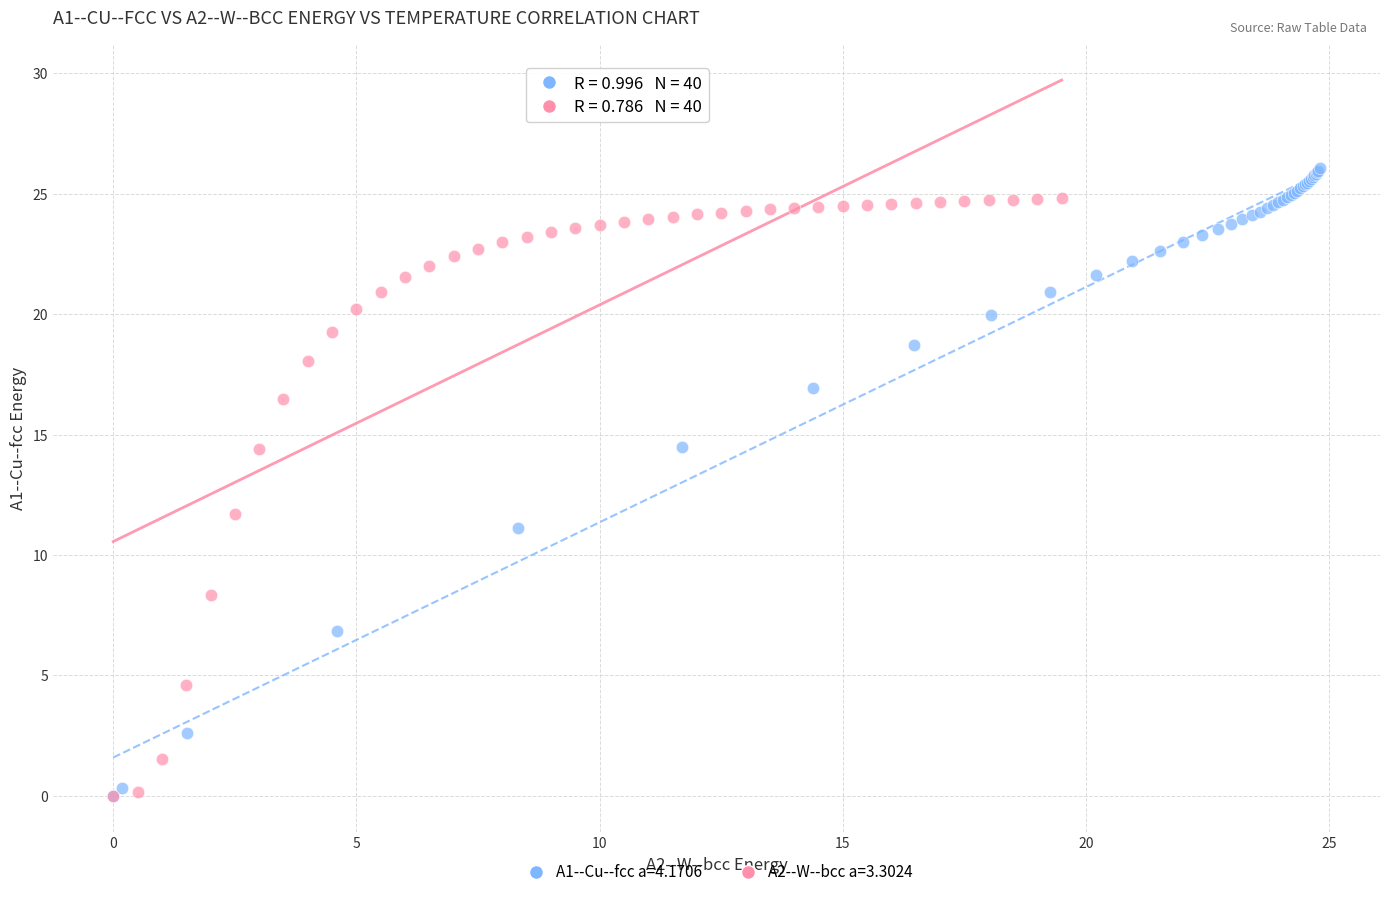

Which series has the widest spread of Y values?

A1--Cu--fcc a=4.1706